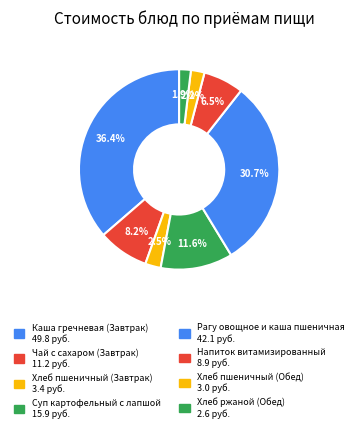

To the nearest percent, what is the combined percentage of Хлеб пшеничный (Обед) and Суп картофельный с лапшой?

14%